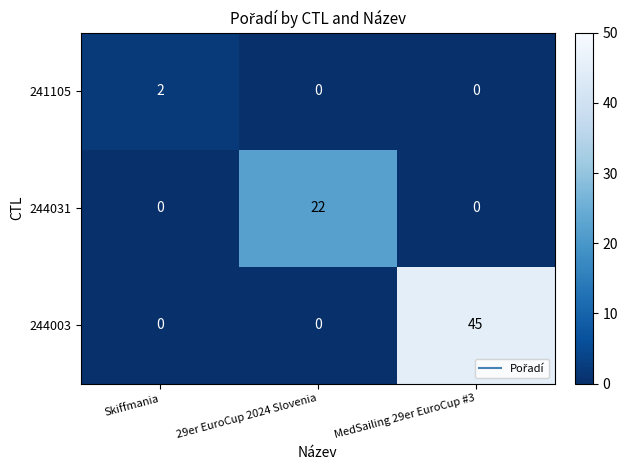

Reading right to left, list all the values displayed in this chart.

241105: MedSailing 29er EuroCup #3=0	29er EuroCup 2024 Slovenia=0	Skiffmania=2
244031: MedSailing 29er EuroCup #3=0	29er EuroCup 2024 Slovenia=22	Skiffmania=0
244003: MedSailing 29er EuroCup #3=45	29er EuroCup 2024 Slovenia=0	Skiffmania=0